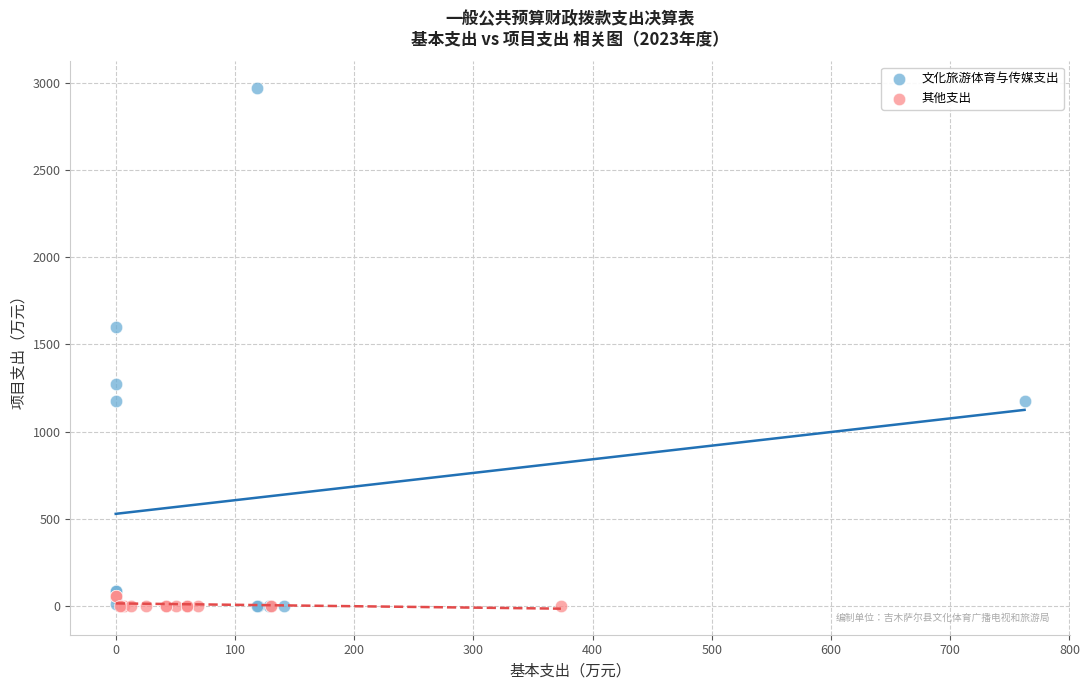

Which series reaches the maximum Y coordinate?

文化旅游体育与传媒支出